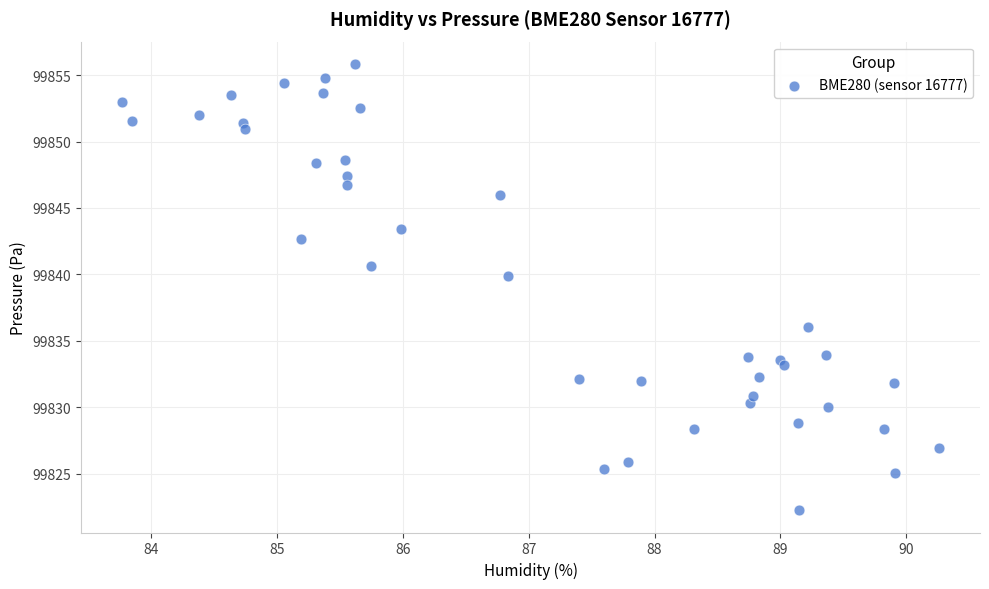

What Y value in the scatter plot is closest to 99839?

99839.8